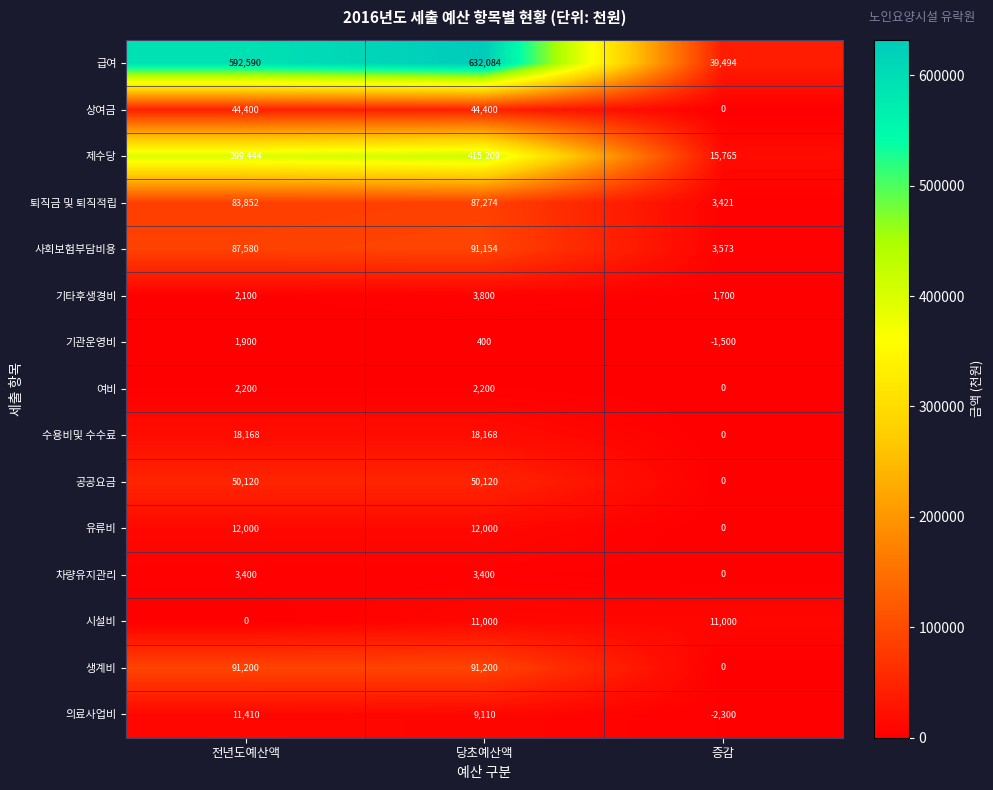

What is the difference between the highest and lowest values at 증감?

41794